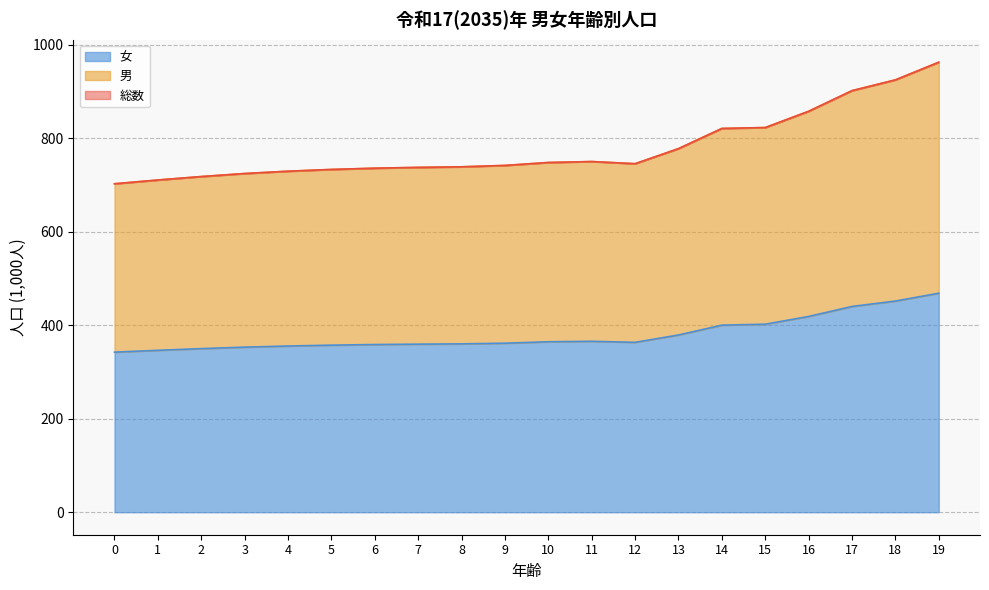

What is the minimum value for 女?

342.3